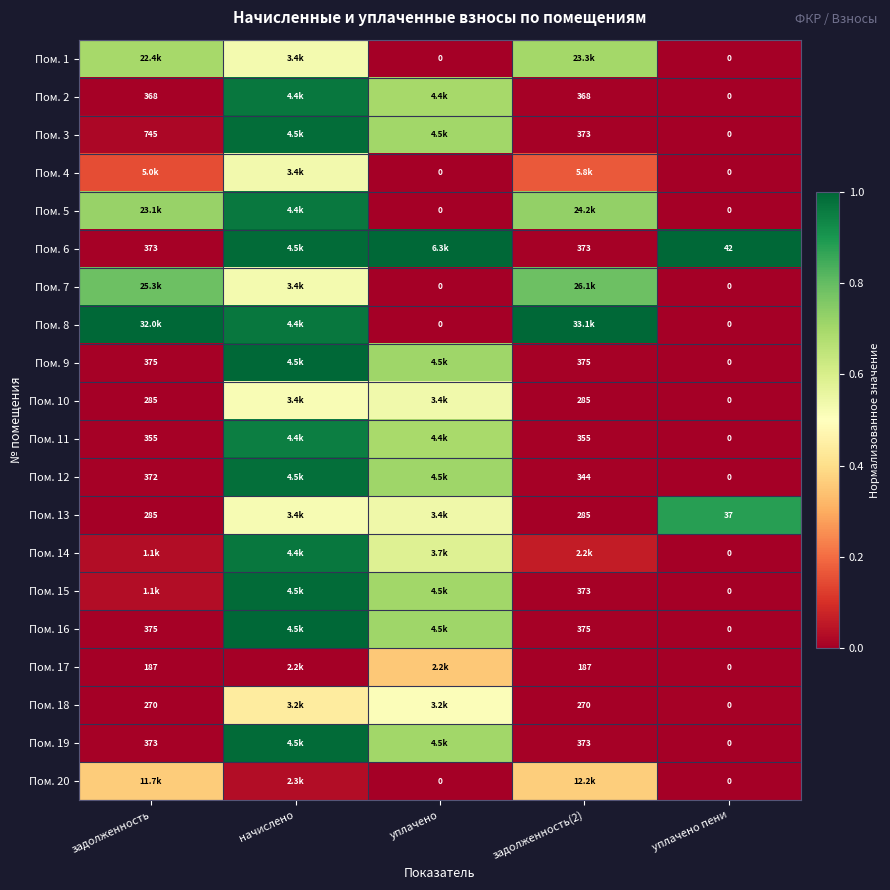

What is the difference between the maximum and minimum values in the Пом. 19 series?

1.0